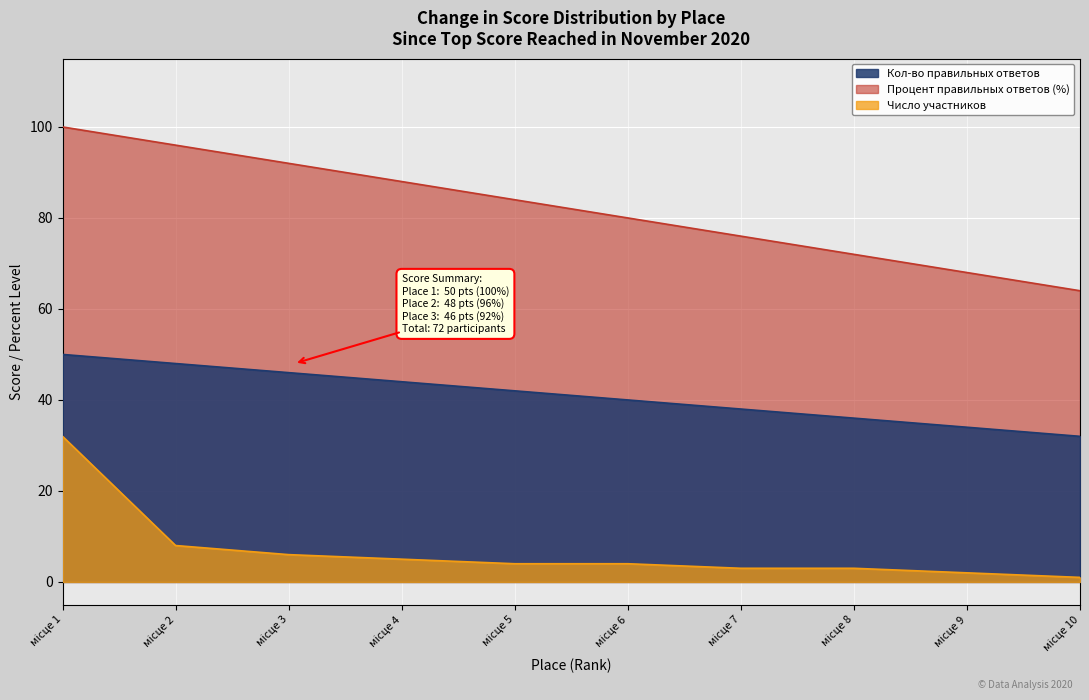

Which series has the largest range (max minus min)?

Процент правильных ответов (%)